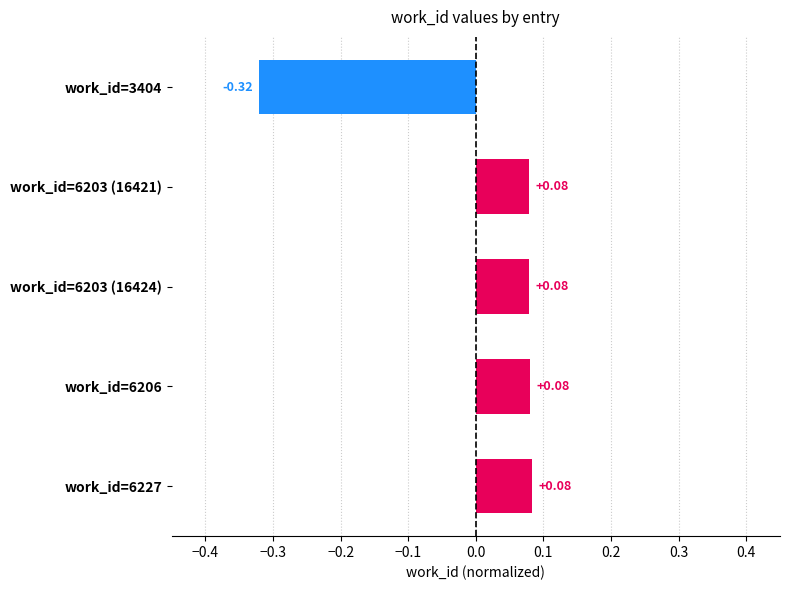

What is the difference between the values at work_id=3404 and work_id=6227?

0.4